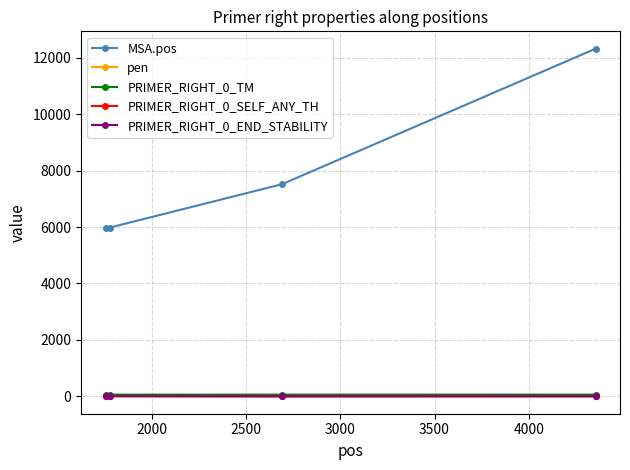

What is the difference between the second highest and second lowest values in the PRIMER_RIGHT_0_TM series?

0.1